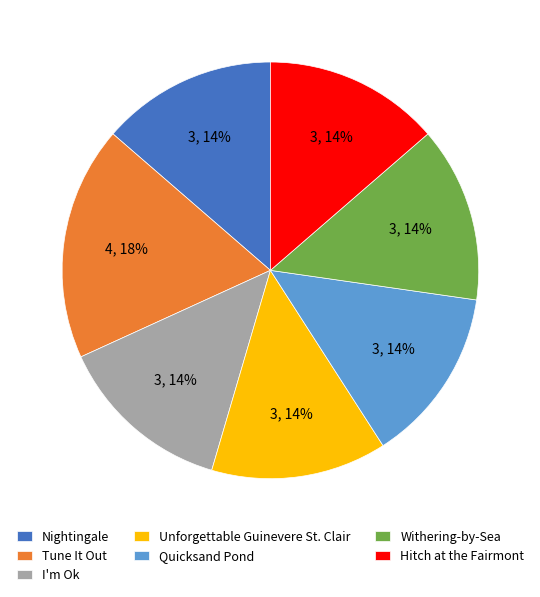

Count the number of slices in the pie.

7